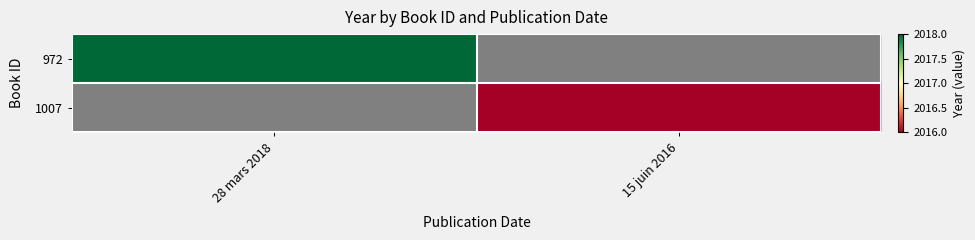

The value of 1007 at 15 juin 2016 is 509.7. True or false?

False